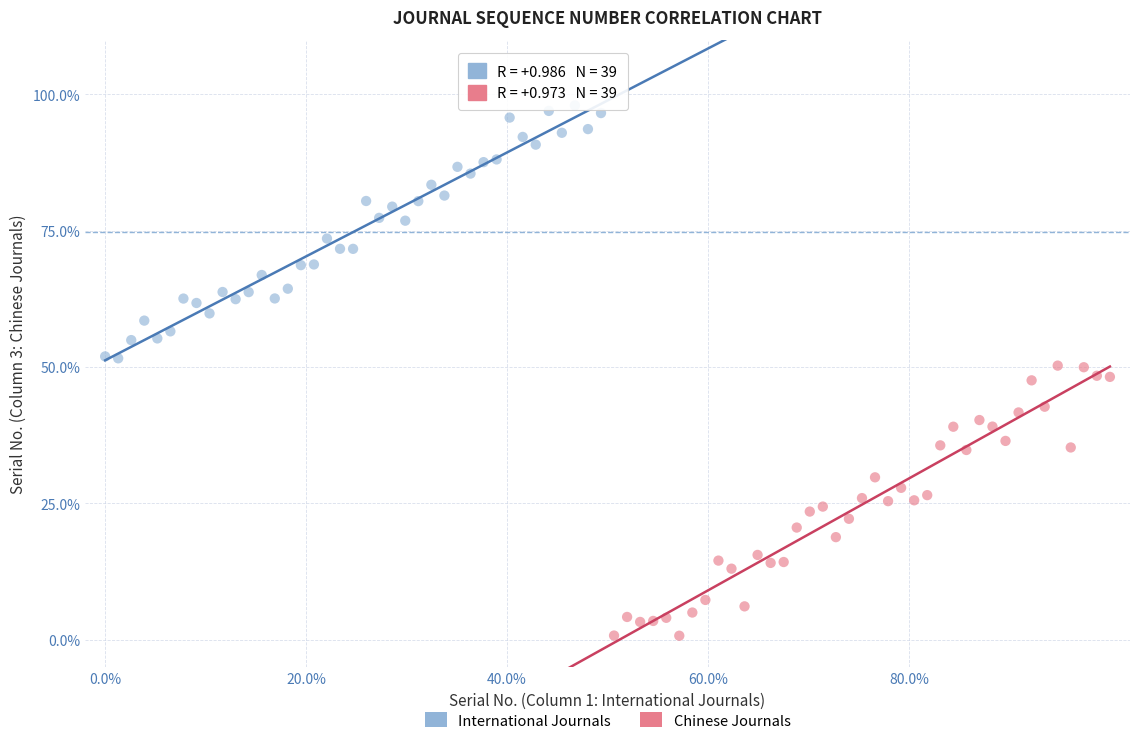

What are all the series names shown in the legend?

International Journals, Chinese Journals